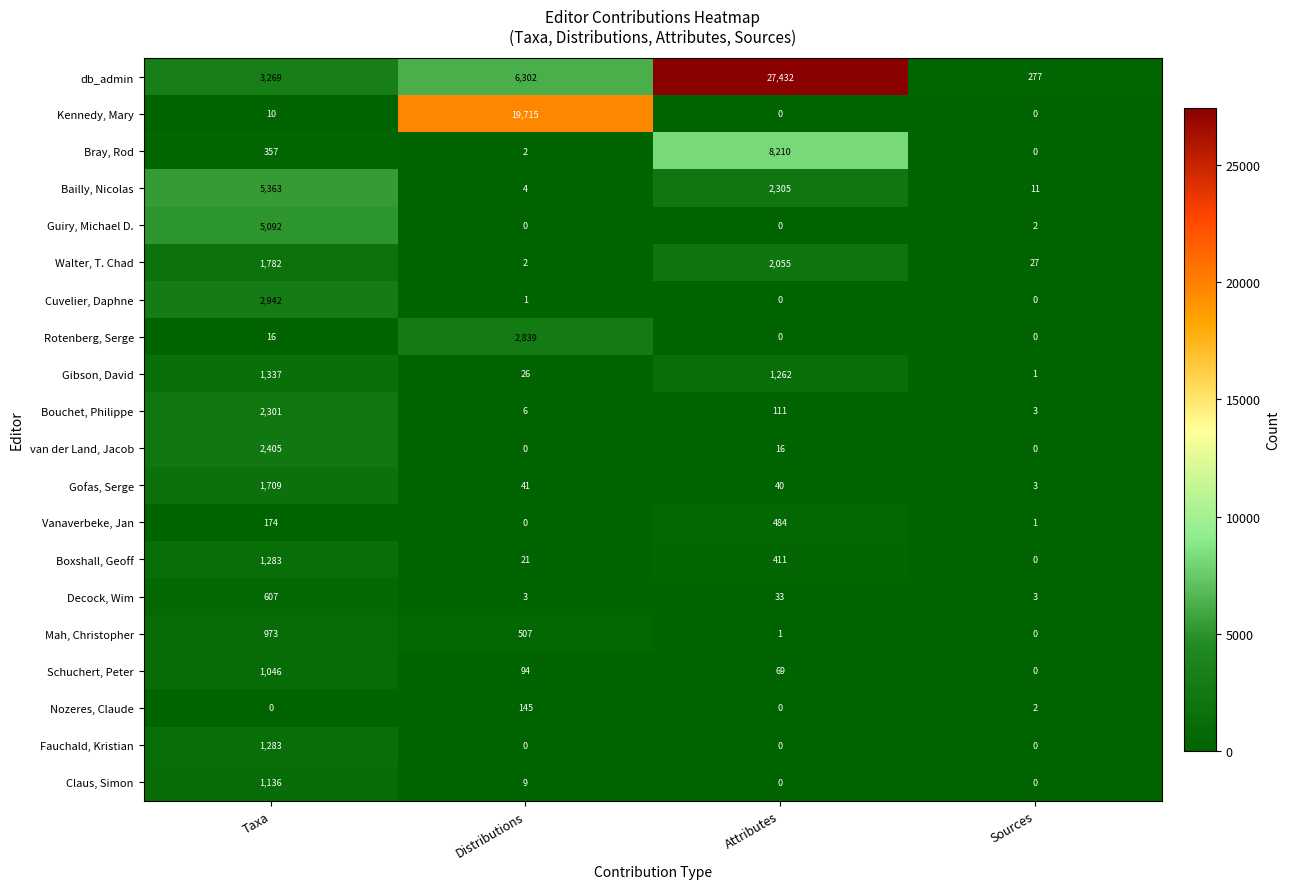

Rank the categories by Bouchet, Philippe value from lowest to highest.

Sources, Distributions, Attributes, Taxa